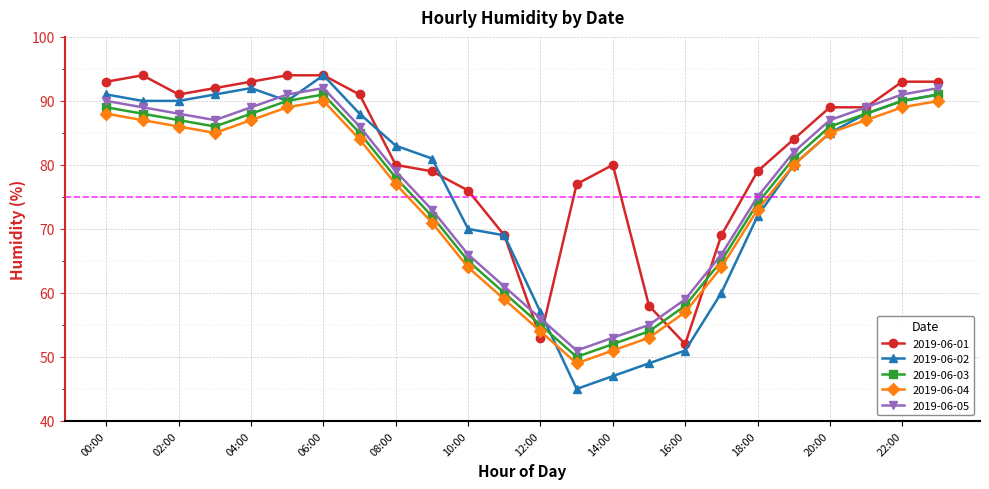

True or false: 2019-06-03 and 2019-06-01 intersect in this chart.

True